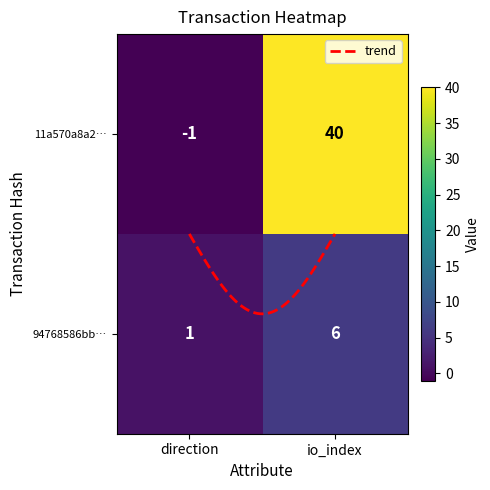

Reading left to right, list all the values displayed in this chart.

11a570a8a2874f95cff727966499e371a94d430: 0=-1	1=40
94768586bbbd01a3ffeea8a402a2b63e9abc950: 0=1	1=6